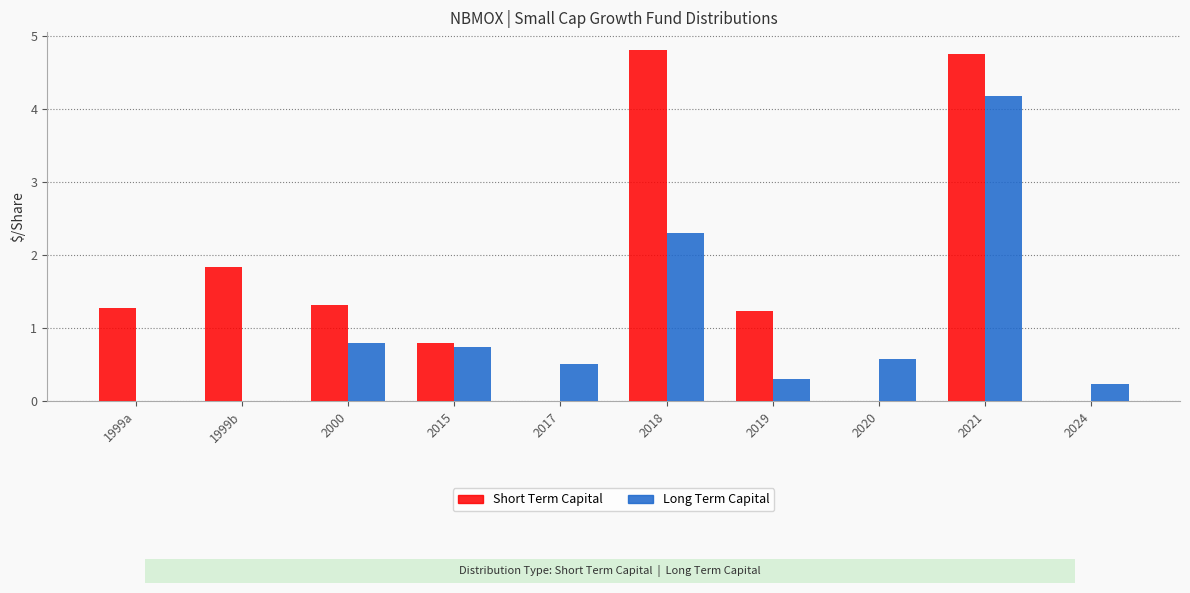

Which series has the largest total across all categories?

Short Term Capital